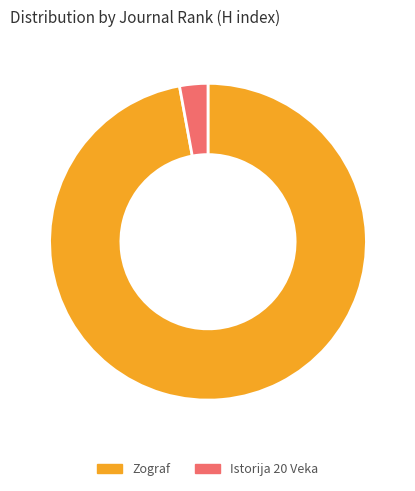

The Istorija 20 Veka slice represents 9% of the pie. True or false?

False